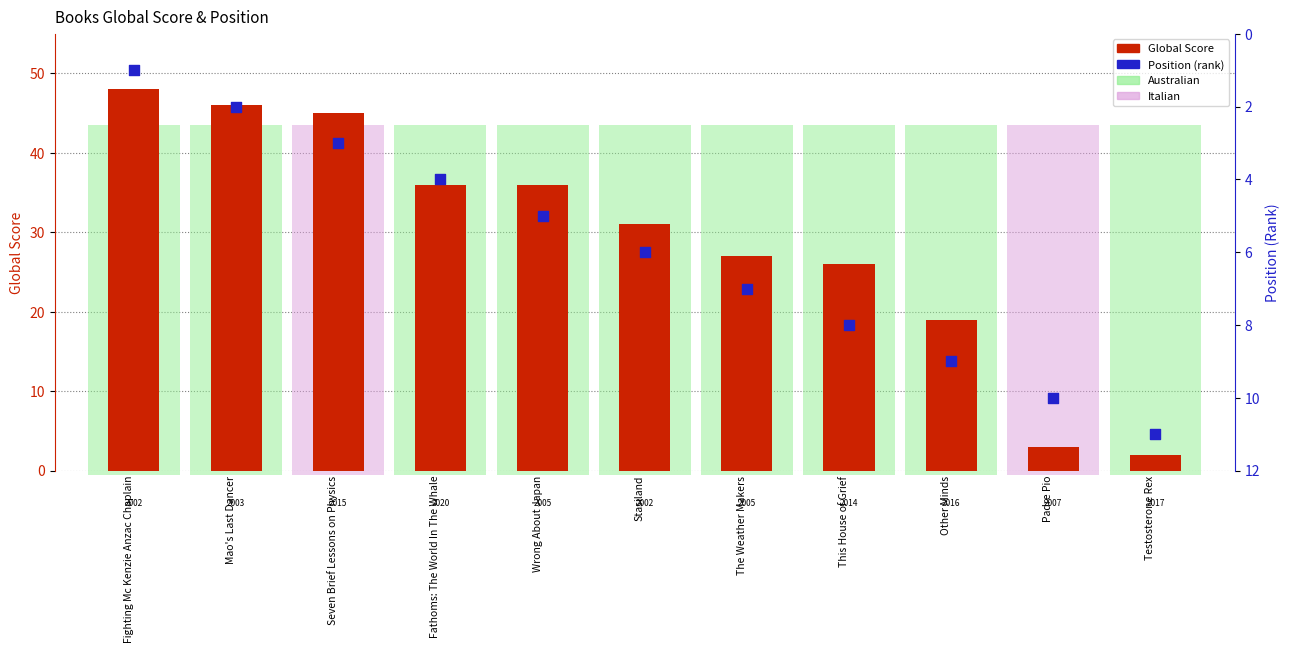

Which series has the largest Y range (max minus min)?

Global Score